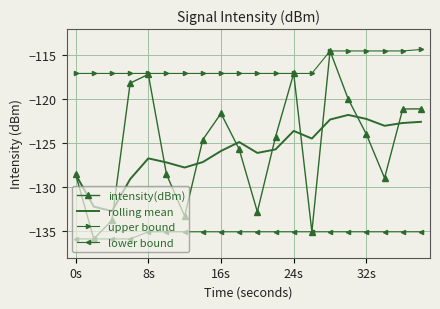

What is the minimum value shown in the chart?

-135.9